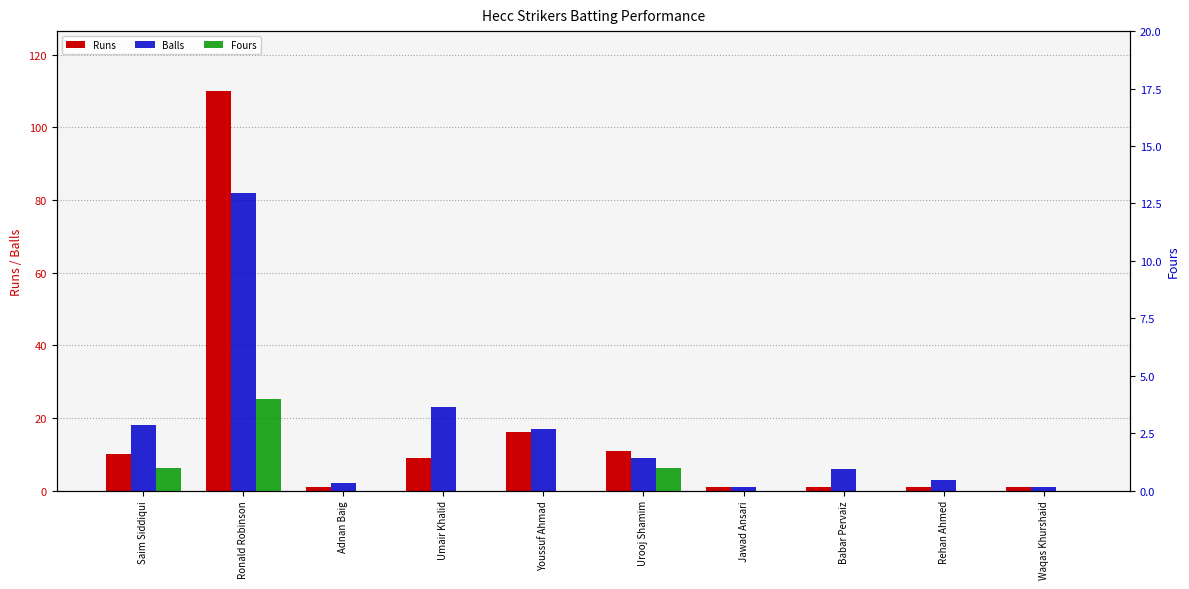

Does the chart contain any negative values?

No